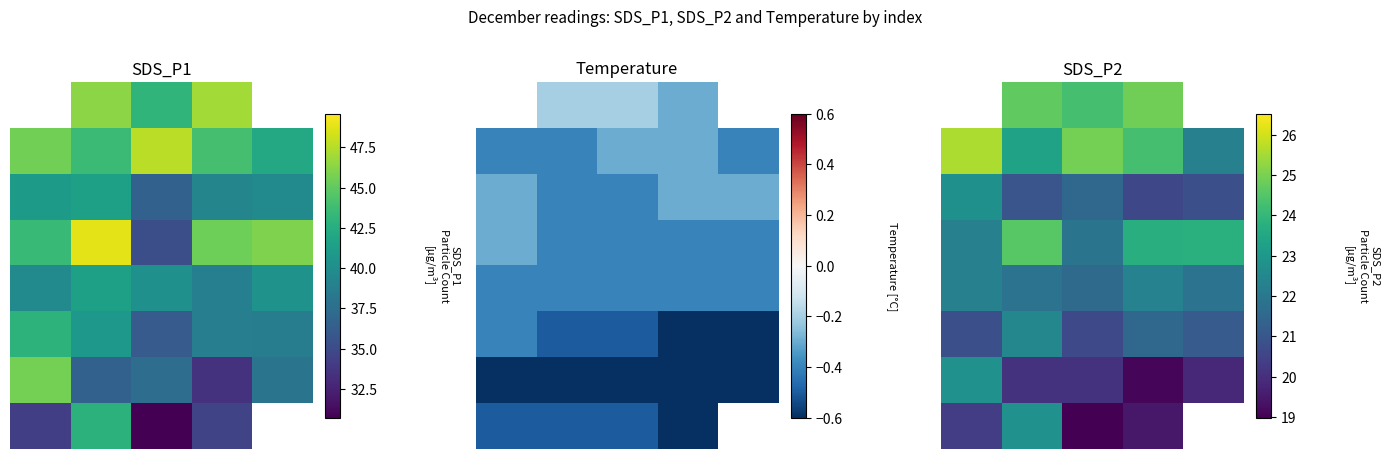

The 7 series shows 22.8 at 1. True or false?

True